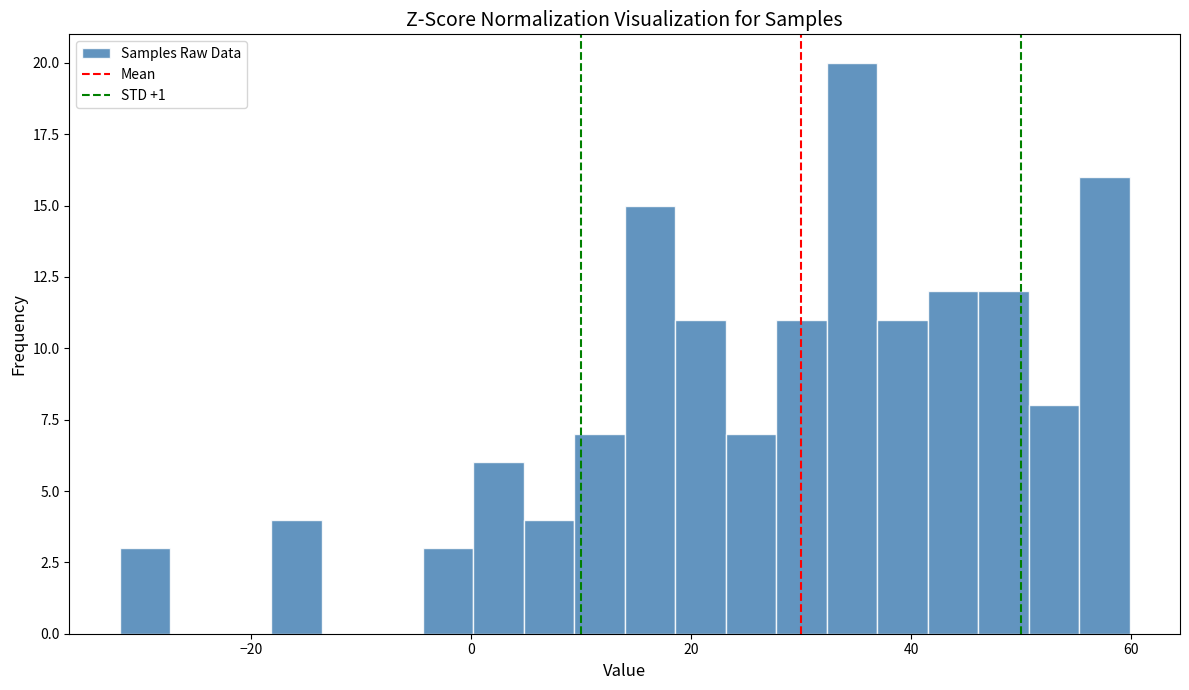

Read against the x-axis, roughly where is the centre of the tallest bar?

34